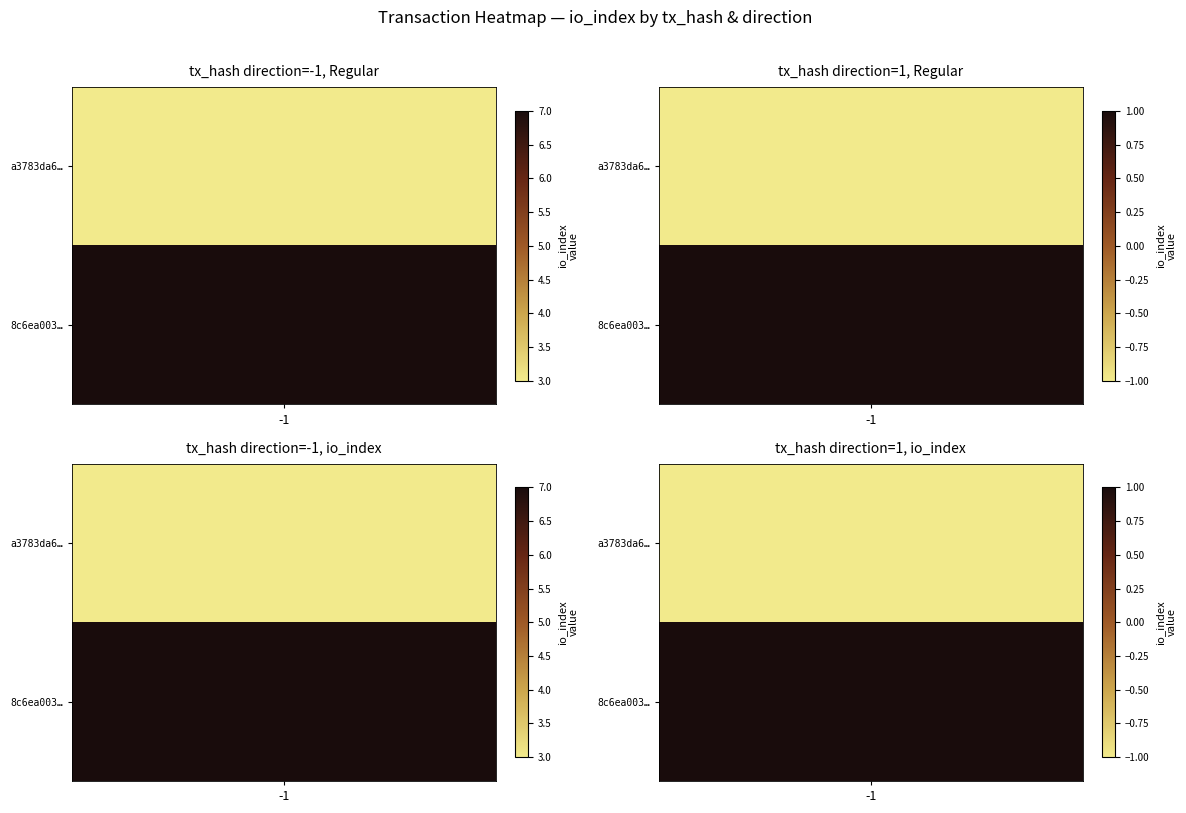

Which series has the largest range (max minus min)?

8c6ea003bb33a5962d49c7833678a4da53bdd02